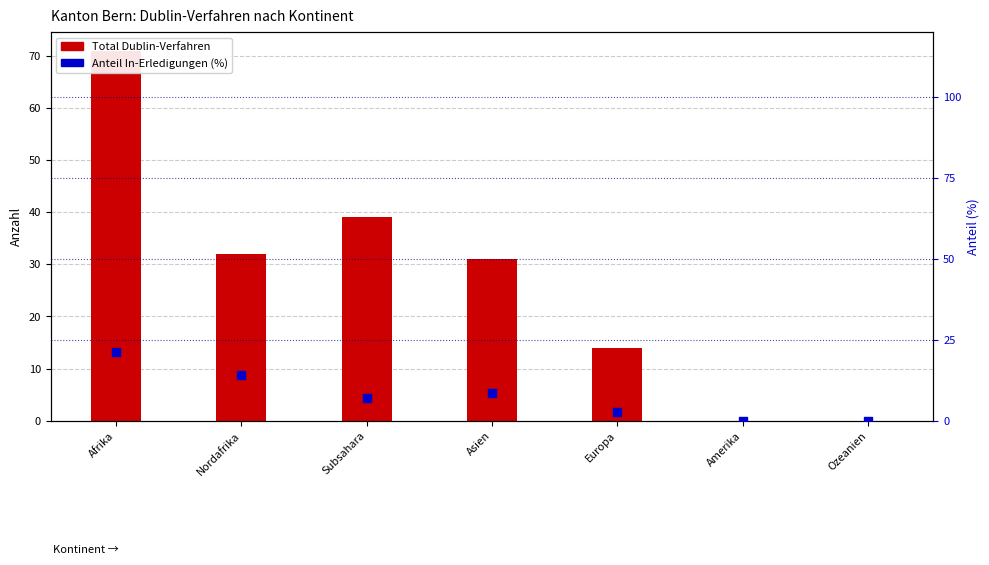

What are all the series names shown in the legend?

Total Dublin-Verfahren, Anteil In-Erledigungen (%)